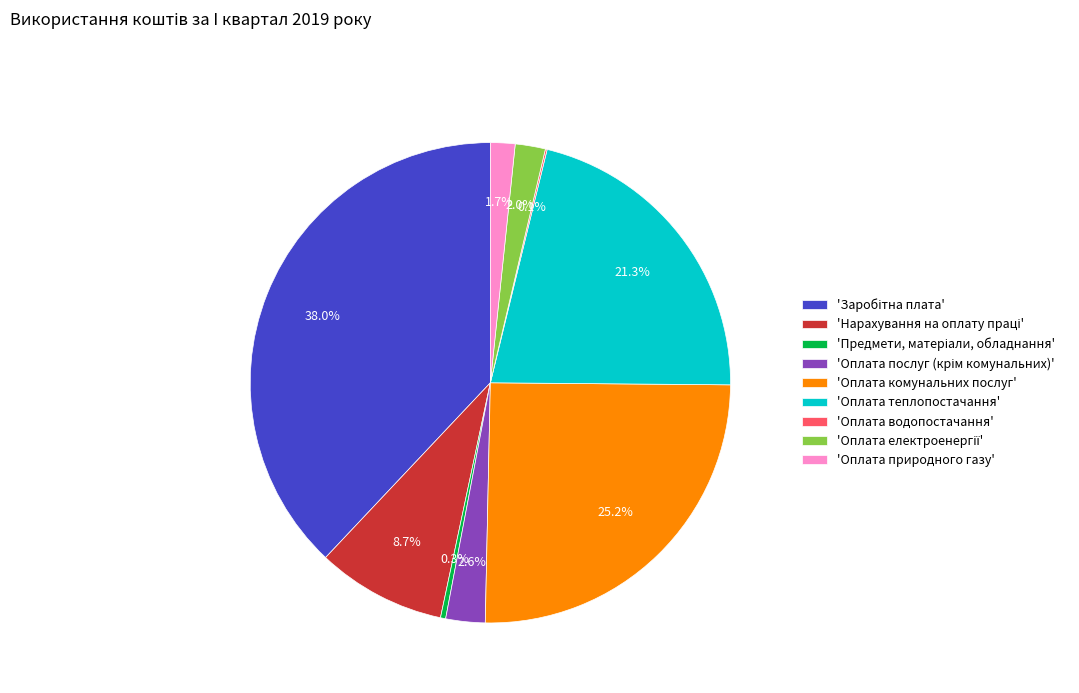

Is there any slice that represents more than half of the pie?

No